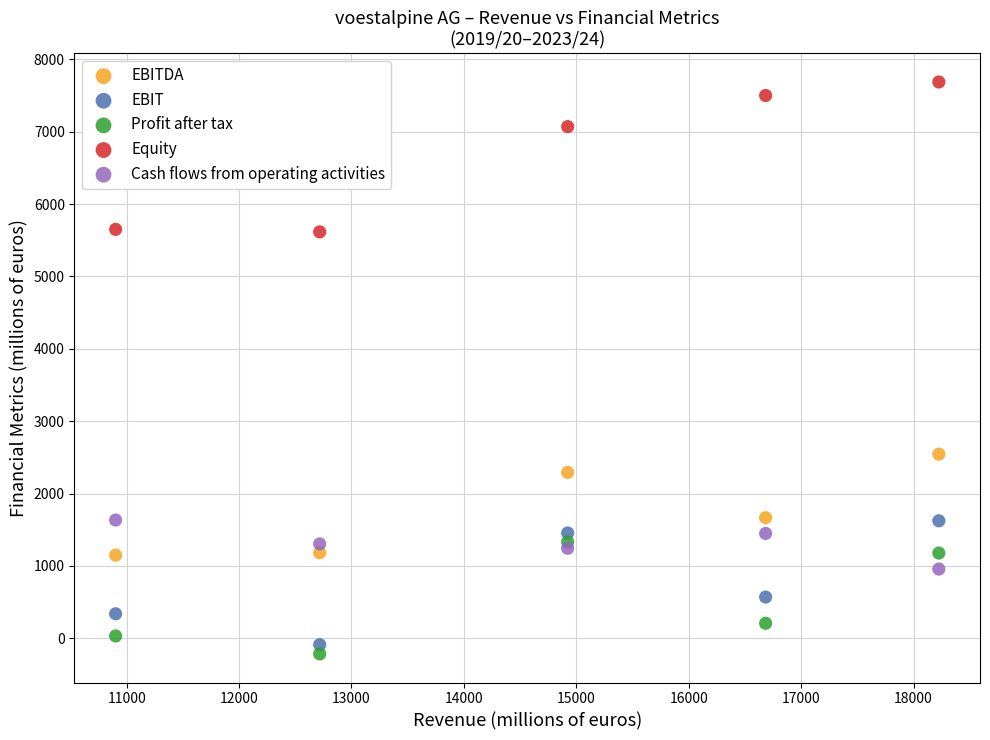

What is the X range (max minus min) for the scatter plot?

7323.2